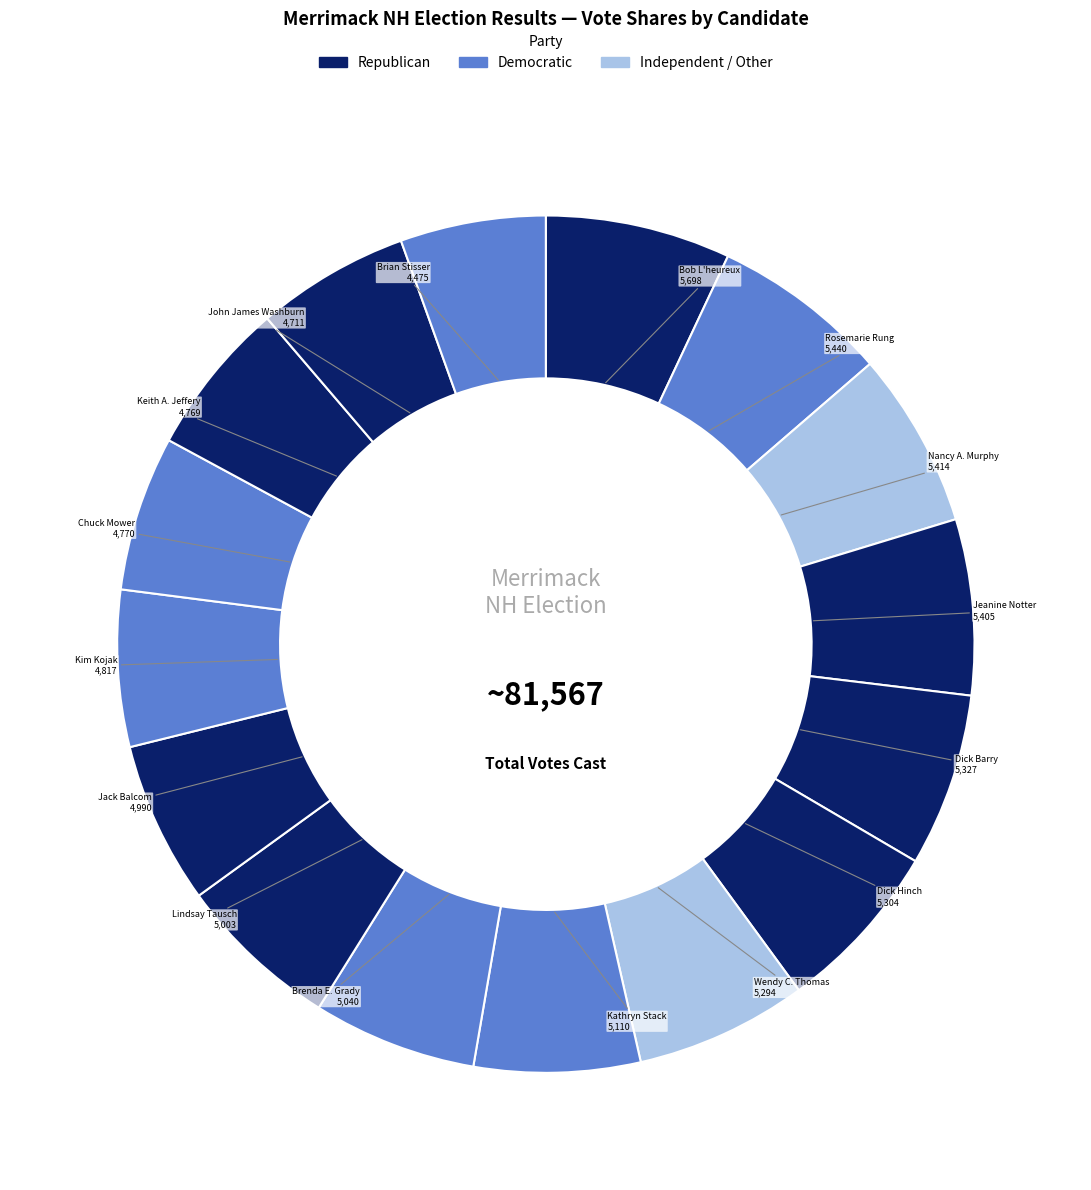

How many slices are in this pie chart?

16